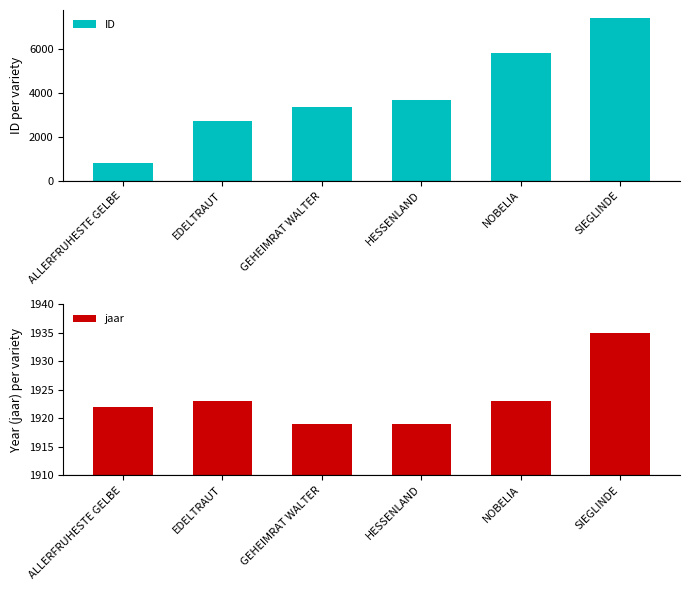

Where is ID nearest to the value 4090?

HESSENLAND